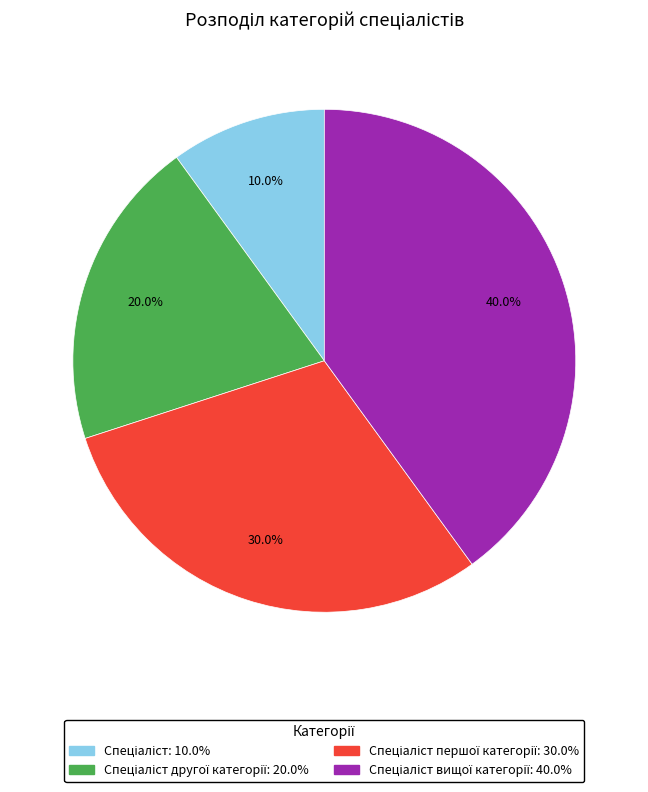

Does any single category account for the majority?

No